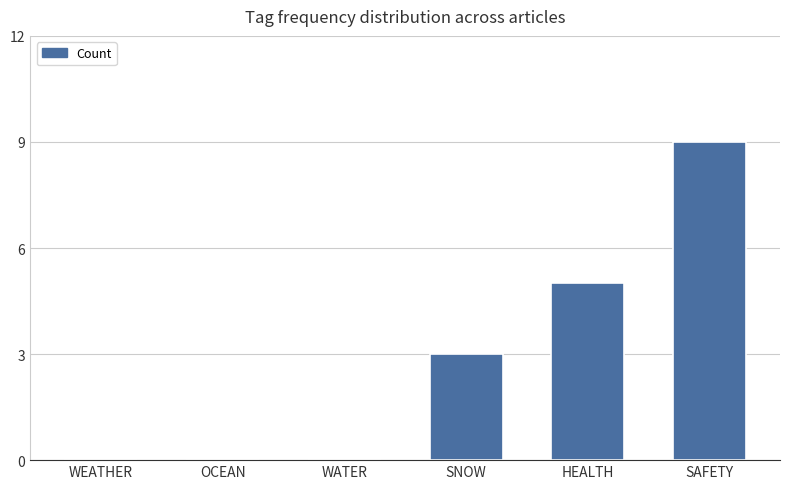

Reading left to right, what are all the values shown in this chart?

WEATHER=0	OCEAN=0	WATER=0	SNOW=3	HEALTH=5	SAFETY=9